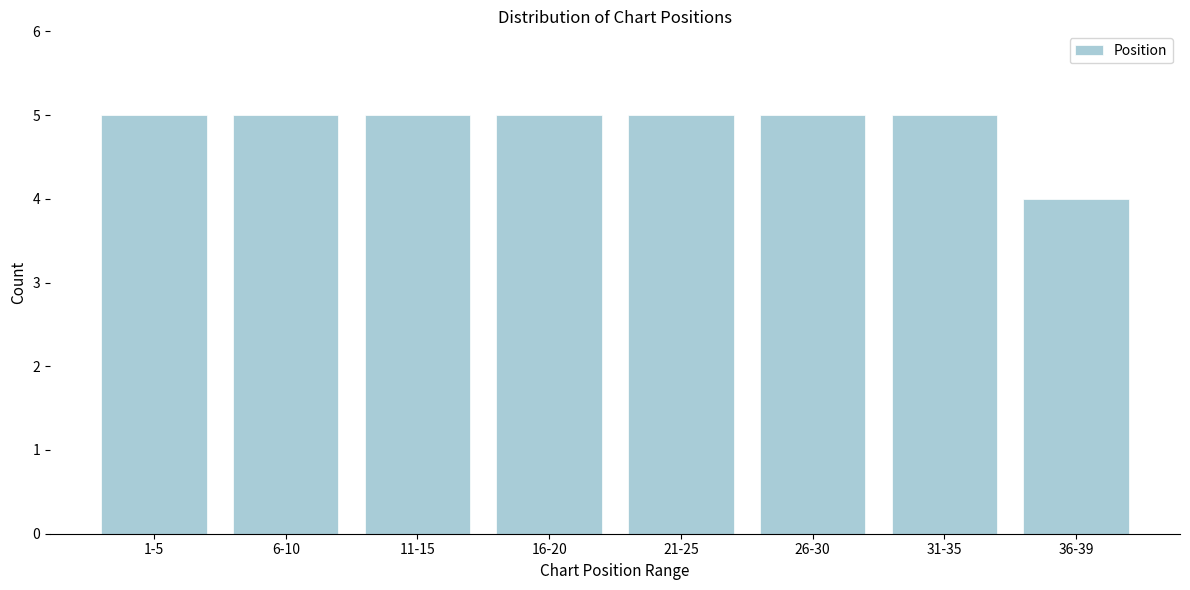

Reading left to right, list all the values displayed in this chart.

5	5	5	5	5	5	5	4